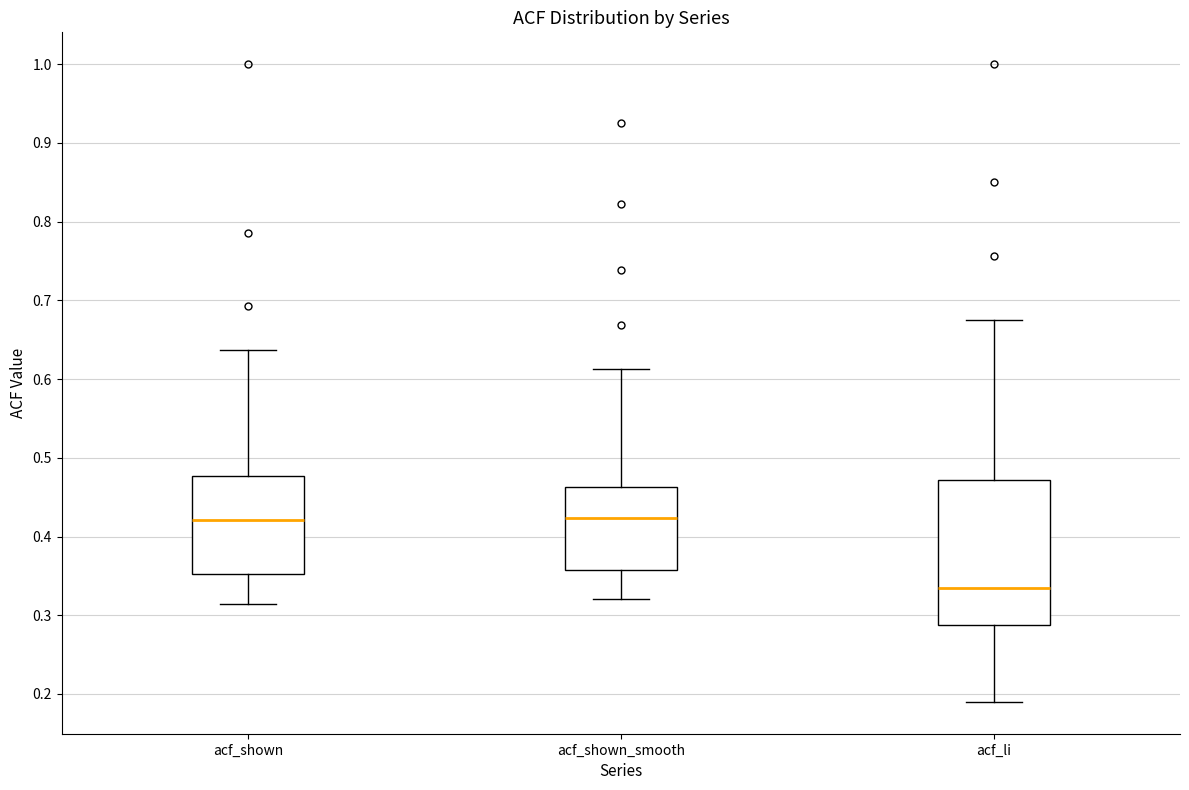

Which box has the lowest median line?

acf_li